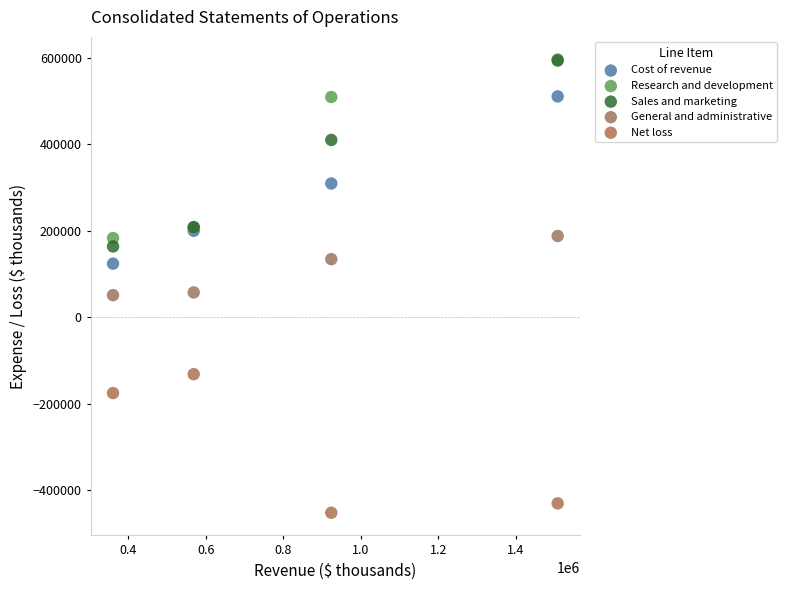

In the Sales and marketing series, what Y value is closest to 379158?

410511